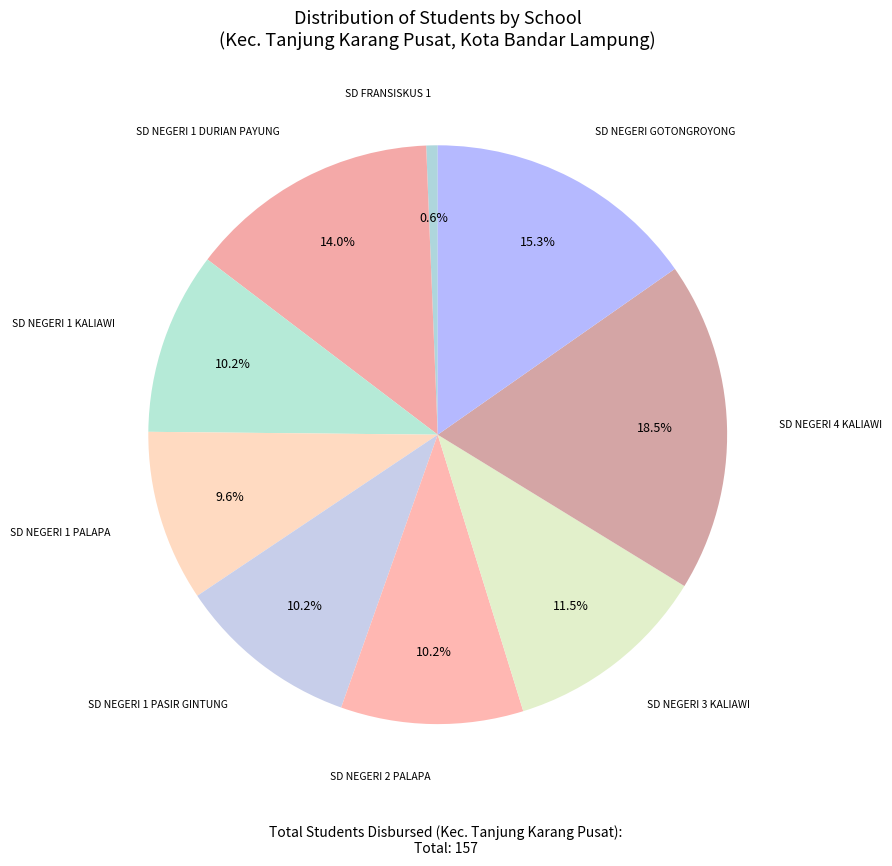

Which slice is the largest?

SD NEGERI 4 KALIAWI